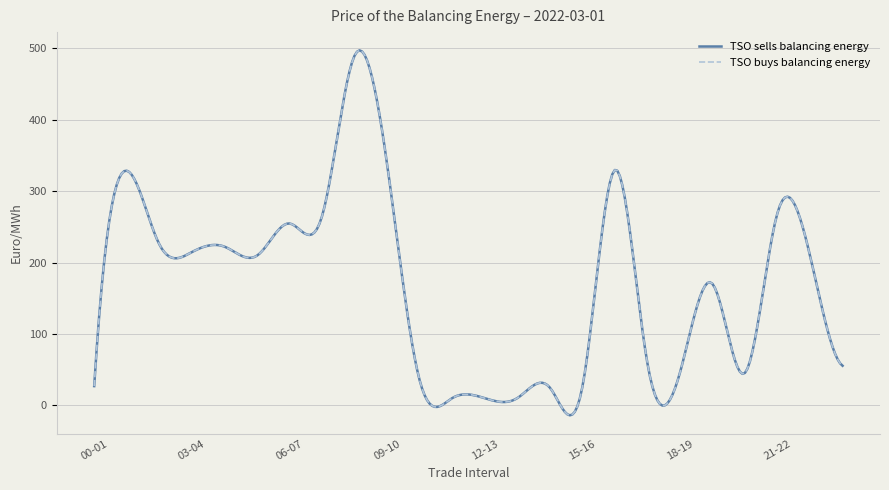

List the series in order of their peak value, highest first.

TSO sells balancing energy, TSO buys balancing energy